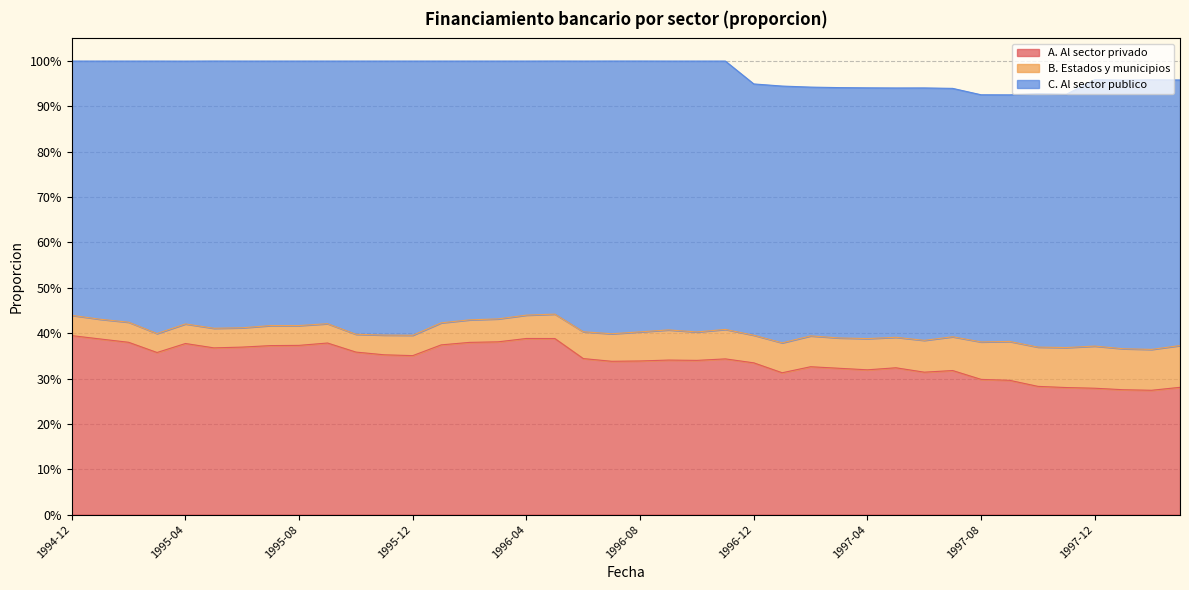

Reading left to right, extract all data points from this chart.

A. Al sector privado: 1994-12=0.4	1995-01=0.4	1995-02=0.4	1995-03=0.4	1995-04=0.4	1995-05=0.4	1995-06=0.4	1995-07=0.4	1995-08=0.4	1995-09=0.4	1995-10=0.4	1995-11=0.4	1995-12=0.4	1996-01=0.4	1996-02=0.4	1996-03=0.4	1996-04=0.4	1996-05=0.4	1996-06=0.3	1996-07=0.3	1996-08=0.3	1996-09=0.3	1996-10=0.3	1996-11=0.3	1996-12=0.3	1997-01=0.3	1997-02=0.3	1997-03=0.3	1997-04=0.3	1997-05=0.3	1997-06=0.3	1997-07=0.3	1997-08=0.3	1997-09=0.3	1997-10=0.3	1997-11=0.3	1997-12=0.3	1998-01=0.3	1998-02=0.3	1998-03=0.3
B. Estados y municipios: 1994-12=0.0	1995-01=0.0	1995-02=0.0	1995-03=0.0	1995-04=0.0	1995-05=0.0	1995-06=0.0	1995-07=0.0	1995-08=0.0	1995-09=0.0	1995-10=0.0	1995-11=0.0	1995-12=0.0	1996-01=0.0	1996-02=0.0	1996-03=0.1	1996-04=0.1	1996-05=0.1	1996-06=0.1	1996-07=0.1	1996-08=0.1	1996-09=0.1	1996-10=0.1	1996-11=0.1	1996-12=0.1	1997-01=0.1	1997-02=0.1	1997-03=0.1	1997-04=0.1	1997-05=0.1	1997-06=0.1	1997-07=0.1	1997-08=0.1	1997-09=0.1	1997-10=0.1	1997-11=0.1	1997-12=0.1	1998-01=0.1	1998-02=0.1	1998-03=0.1
C. Al sector publico: 1994-12=0.6	1995-01=0.6	1995-02=0.6	1995-03=0.6	1995-04=0.6	1995-05=0.6	1995-06=0.6	1995-07=0.6	1995-08=0.6	1995-09=0.6	1995-10=0.6	1995-11=0.6	1995-12=0.6	1996-01=0.6	1996-02=0.6	1996-03=0.6	1996-04=0.6	1996-05=0.6	1996-06=0.6	1996-07=0.6	1996-08=0.6	1996-09=0.6	1996-10=0.6	1996-11=0.6	1996-12=0.6	1997-01=0.6	1997-02=0.5	1997-03=0.6	1997-04=0.6	1997-05=0.5	1997-06=0.6	1997-07=0.5	1997-08=0.5	1997-09=0.5	1997-10=0.6	1997-11=0.6	1997-12=0.6	1998-01=0.6	1998-02=0.6	1998-03=0.6